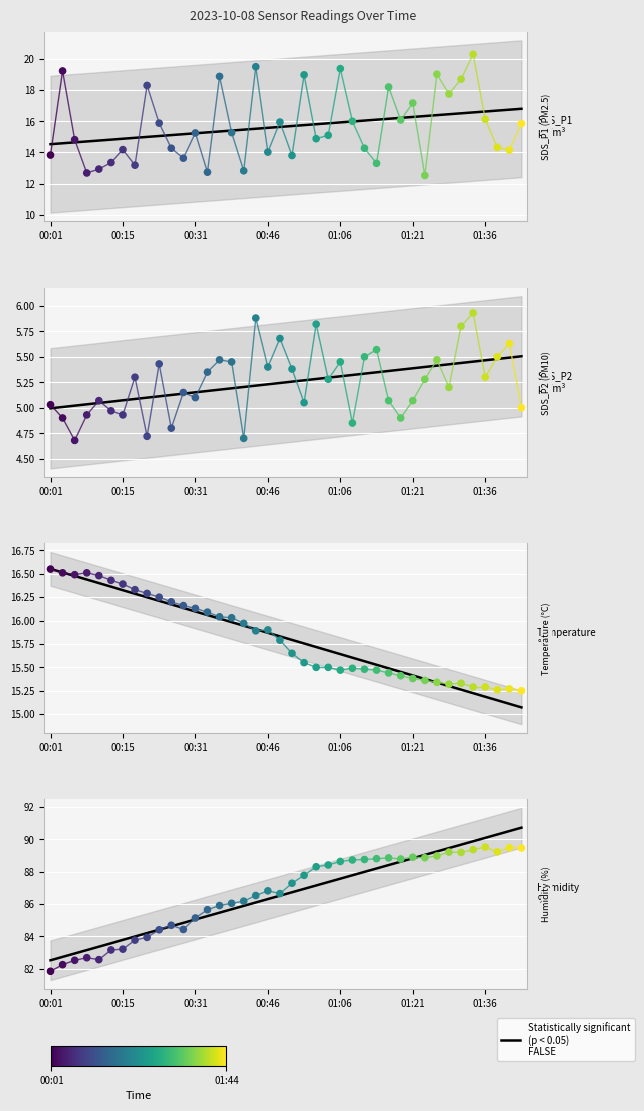

At which category is the sum across all series the highest?

01:34